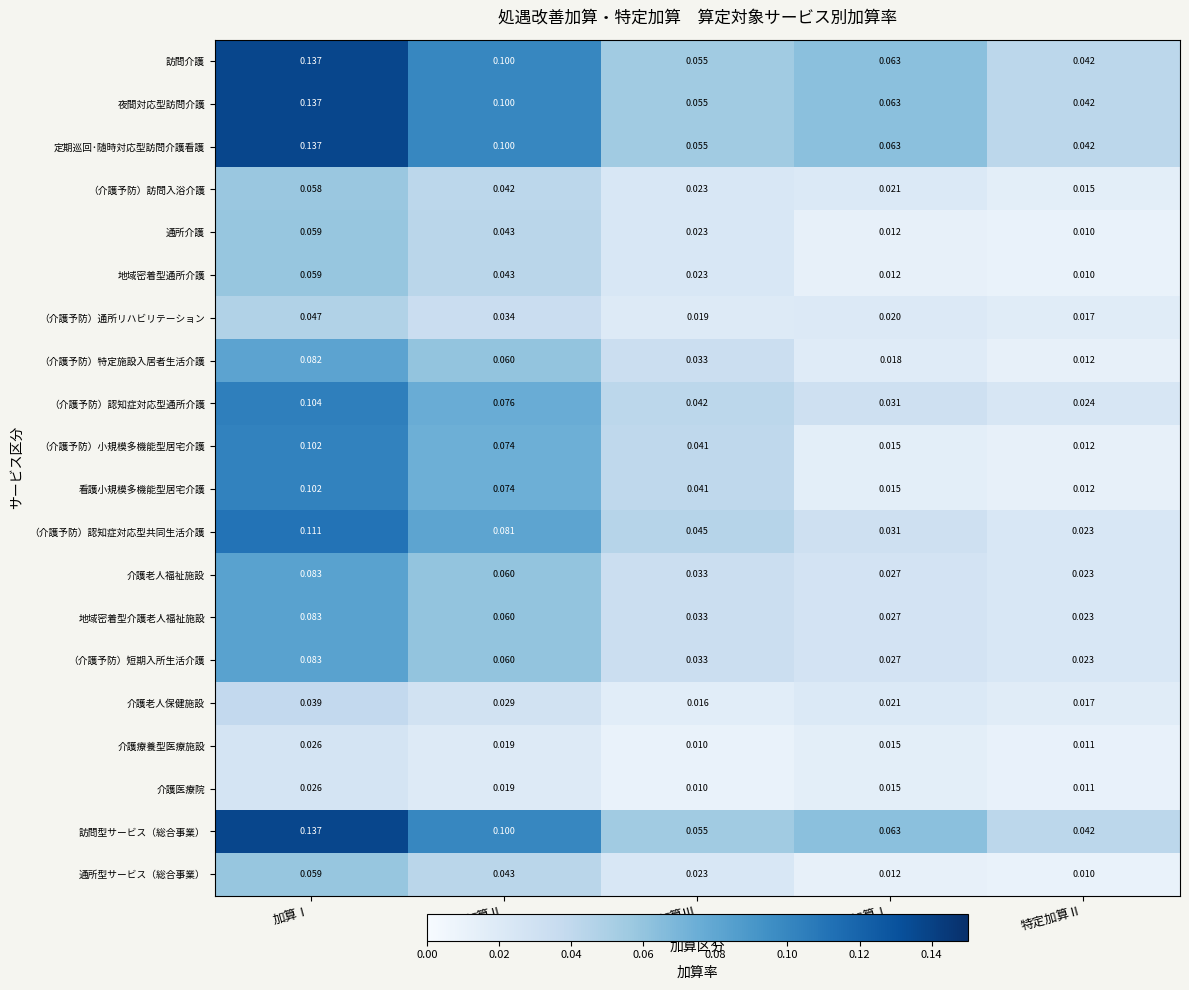

Rank the categories by （介護予防）通所リハビリテーション value from highest to lowest.

加算Ⅰ, 加算Ⅱ, 特定加算Ⅰ, 加算Ⅲ, 特定加算Ⅱ